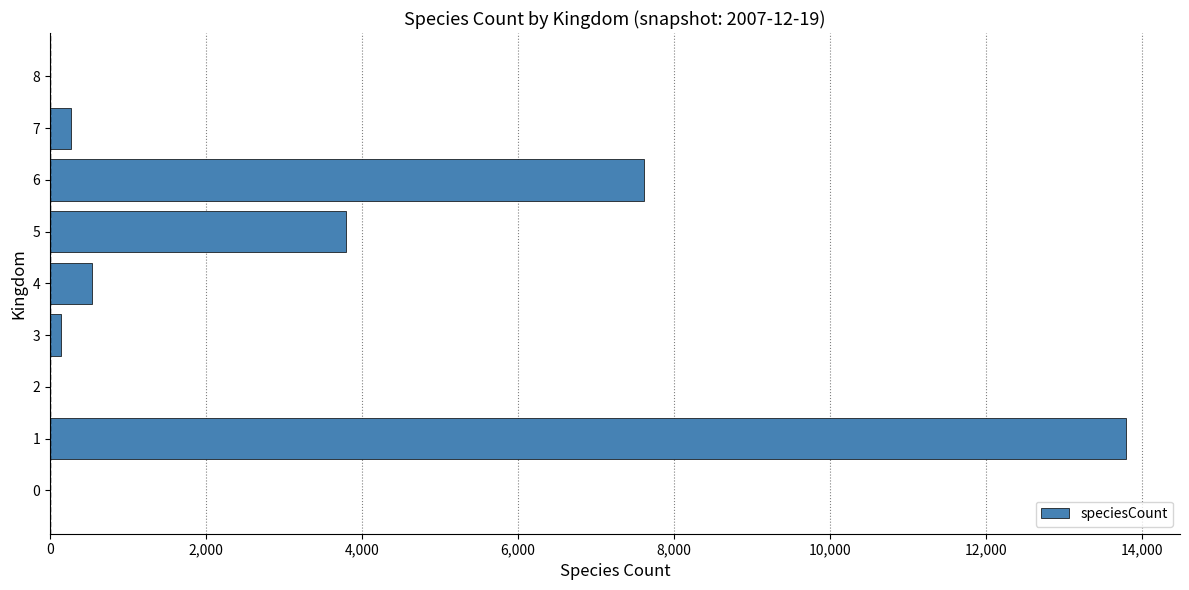

Is it true that the value at 5 is 3799?

True